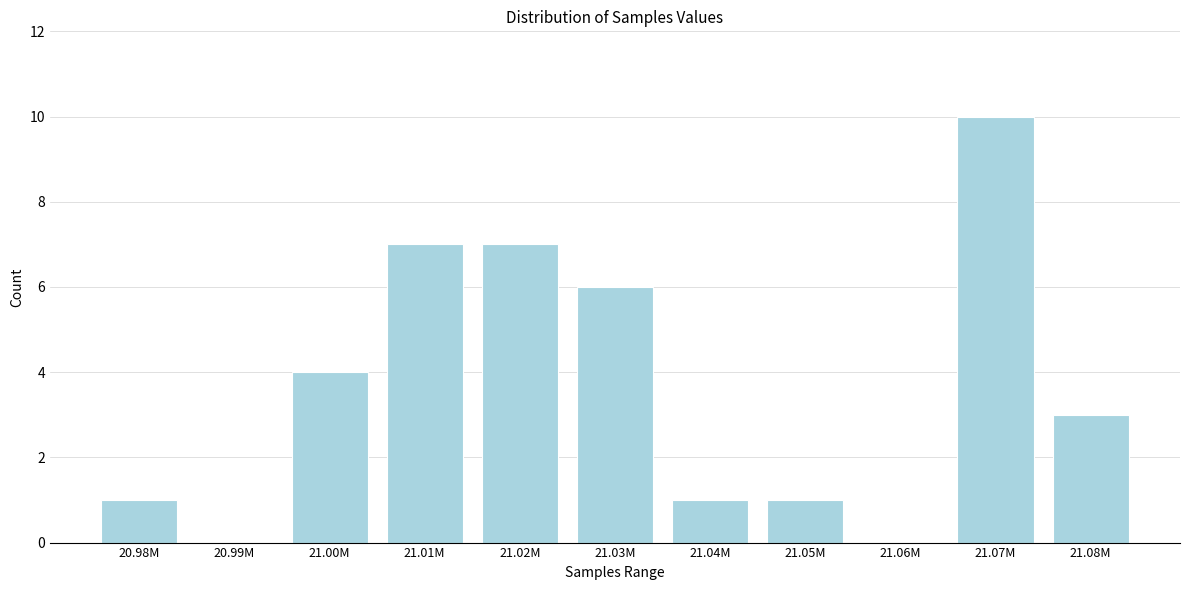

Reading left to right, what are all the values shown in this chart?

20.98M=1	20.99M=0	21.00M=4	21.01M=7	21.02M=7	21.03M=6	21.04M=1	21.05M=1	21.06M=0	21.07M=10	21.08M=3